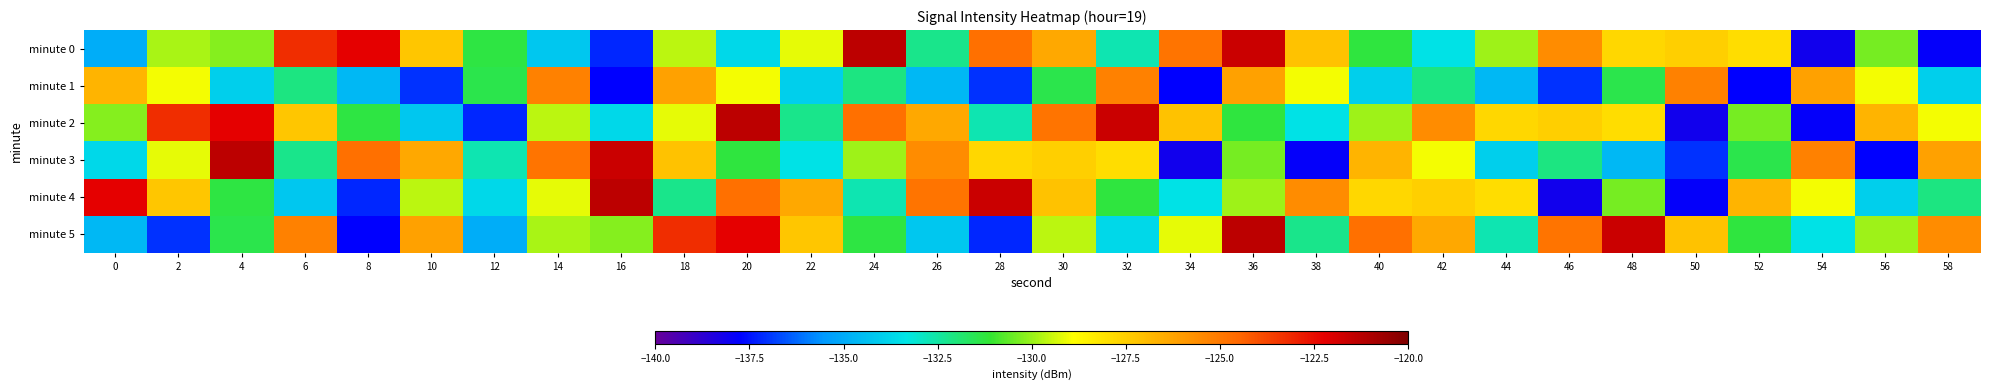

How many data points does each series have?

30